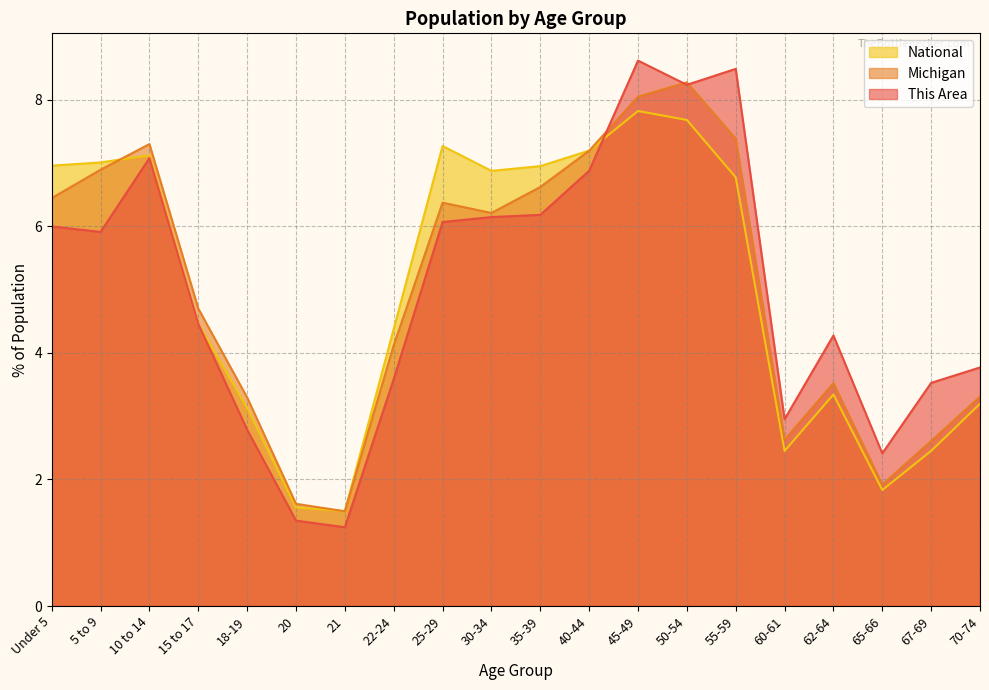

What is the difference between the Michigan values at 10 to 14 and 21?

5.8